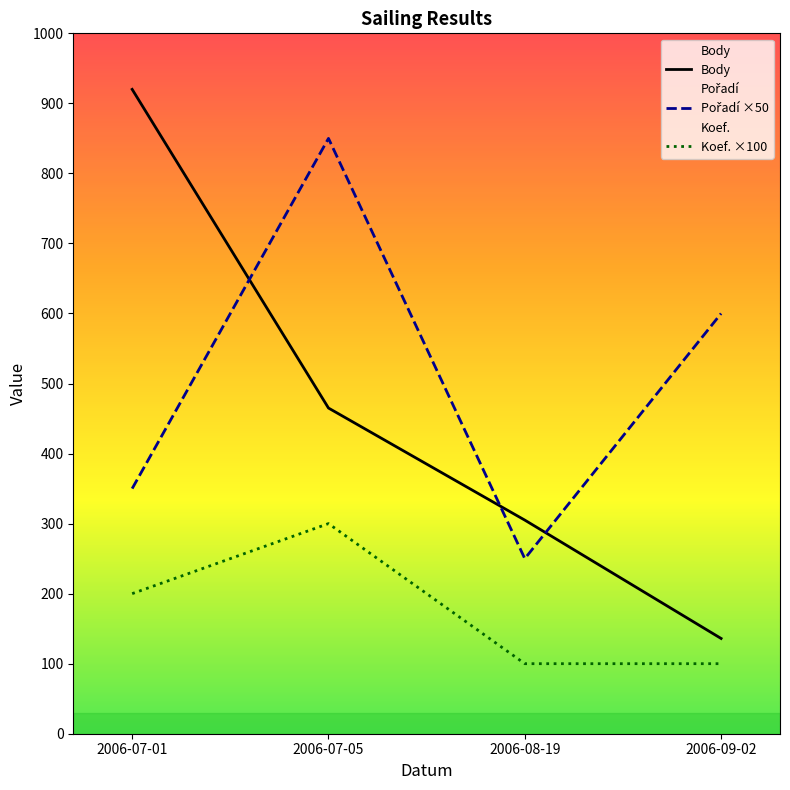

Which series has the widest spread of values?

Body